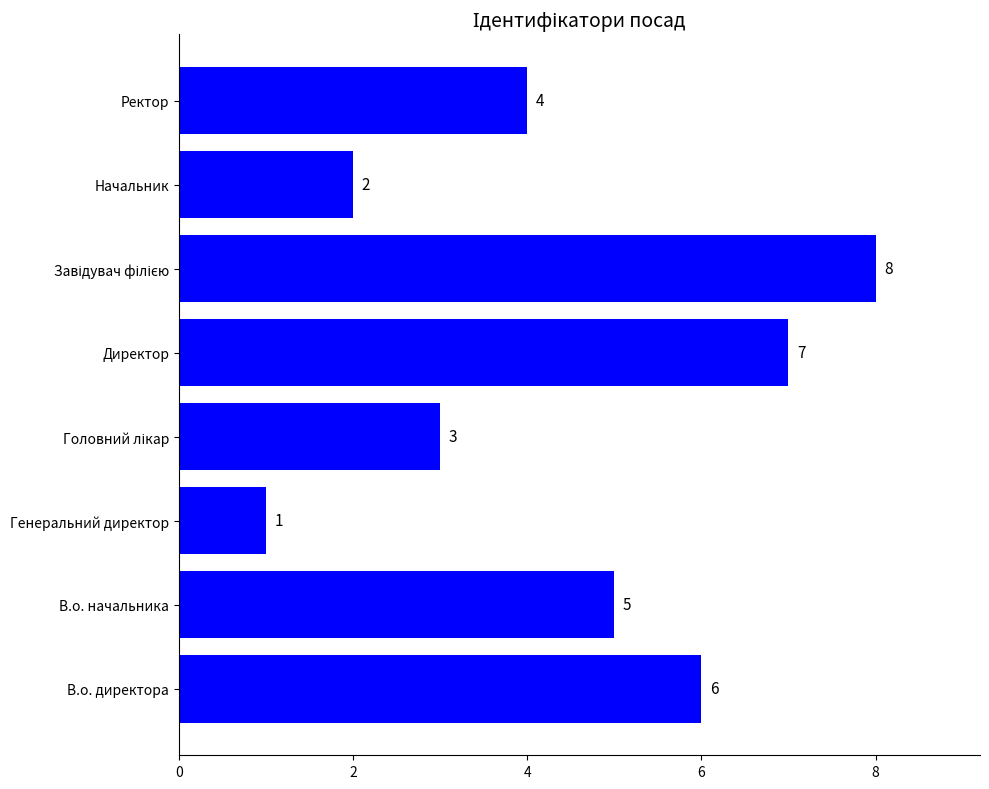

What is the difference between the second highest and second lowest values?

5